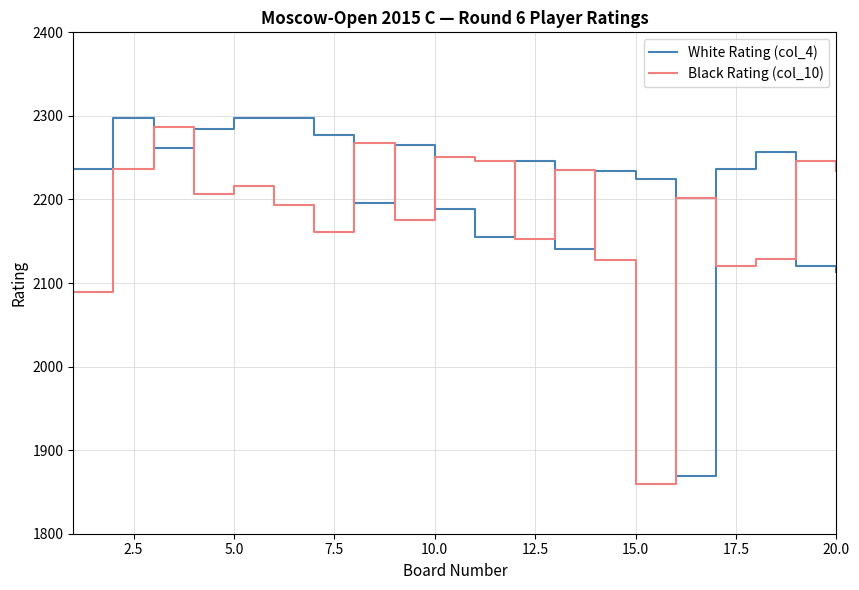

Reading right to left, what are all the values shown in this chart?

White Rating (col_4): 2113	2120	2257	2237	1869	2224	2234	2141	2246	2155	2188	2265	2196	2277	2298	2298	2284	2262	2297	2236
Black Rating (col_10): 2234	2246	2129	2120	2202	1860	2128	2235	2153	2246	2251	2175	2268	2161	2193	2216	2206	2287	2236	2089